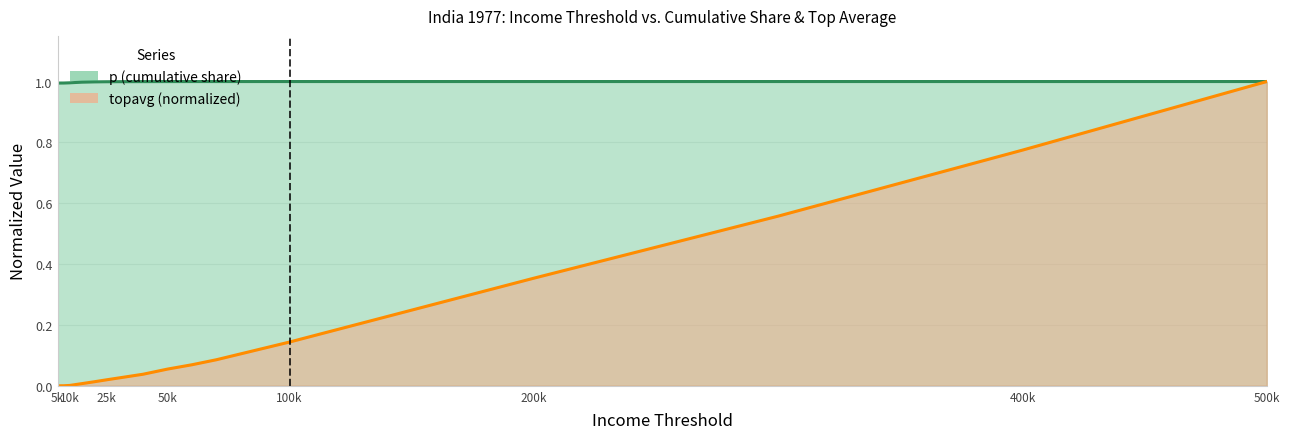

Is the value of topavg at 15000 greater than the value of p at 40000?

No